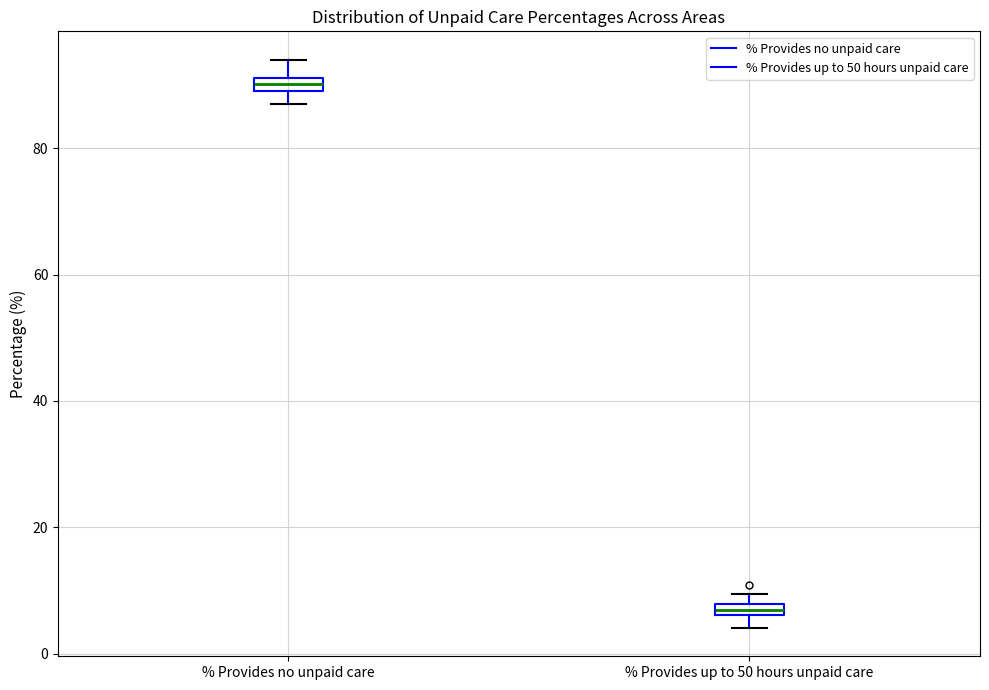

Where is the upper edge of the box for % Provides no unpaid care on the y-axis? The values are not printed on the chart, so give them approximately, as read against the axis.

92